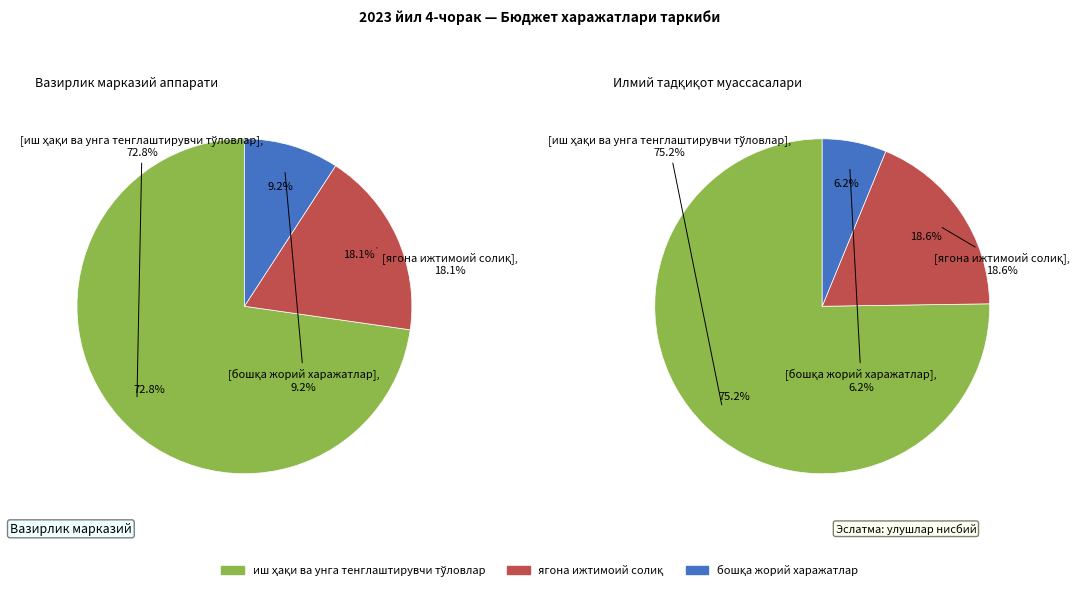

To the nearest percent, what is the average slice percentage?

33%